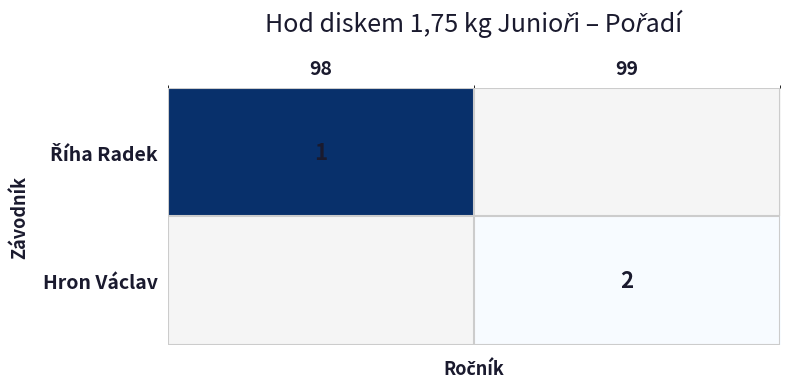

Is the value of Říha Radek at 98 greater than the value of Hron Václav at 98?

No